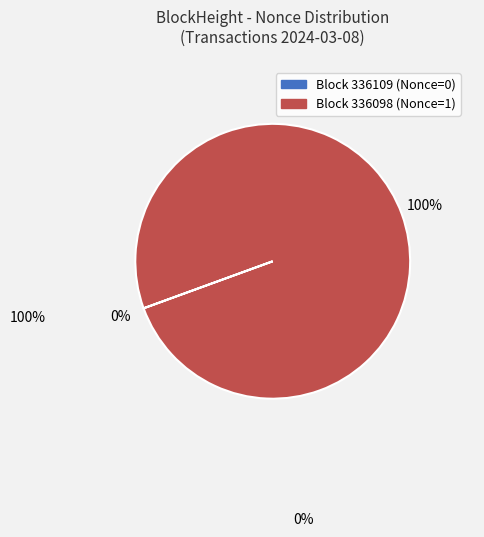

Does any single category account for the majority?

Yes